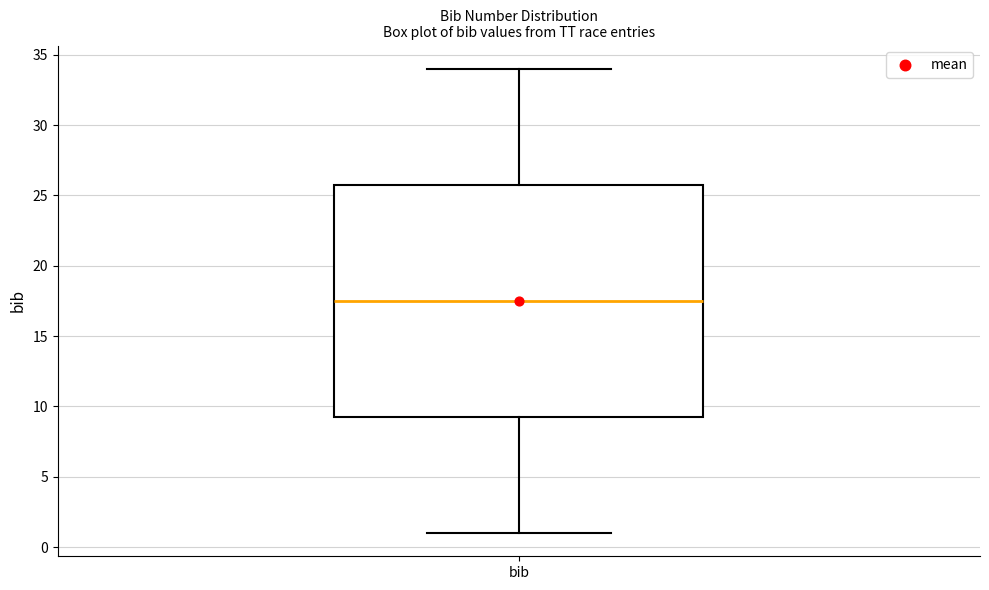

Transcribe this box plot: give where the median line is, the range the box spans, and where the two whiskers end, as read against the y-axis. The values are not printed on the chart, so give them approximately, as read against the axis.

median 17.5, box 9.5 to 26.0, whiskers 1.0 to 34.0